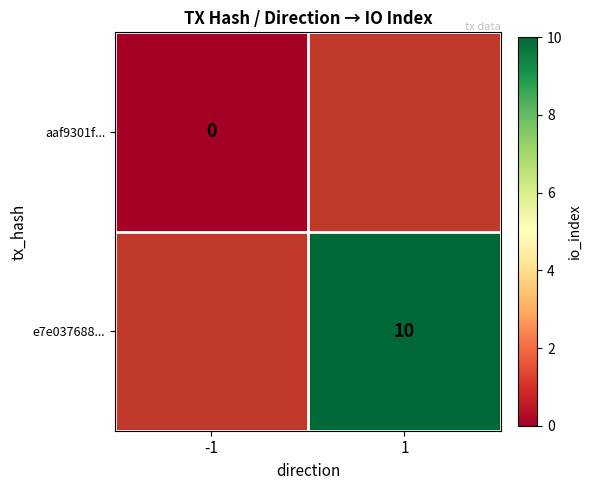

How many series are shown in this chart?

2